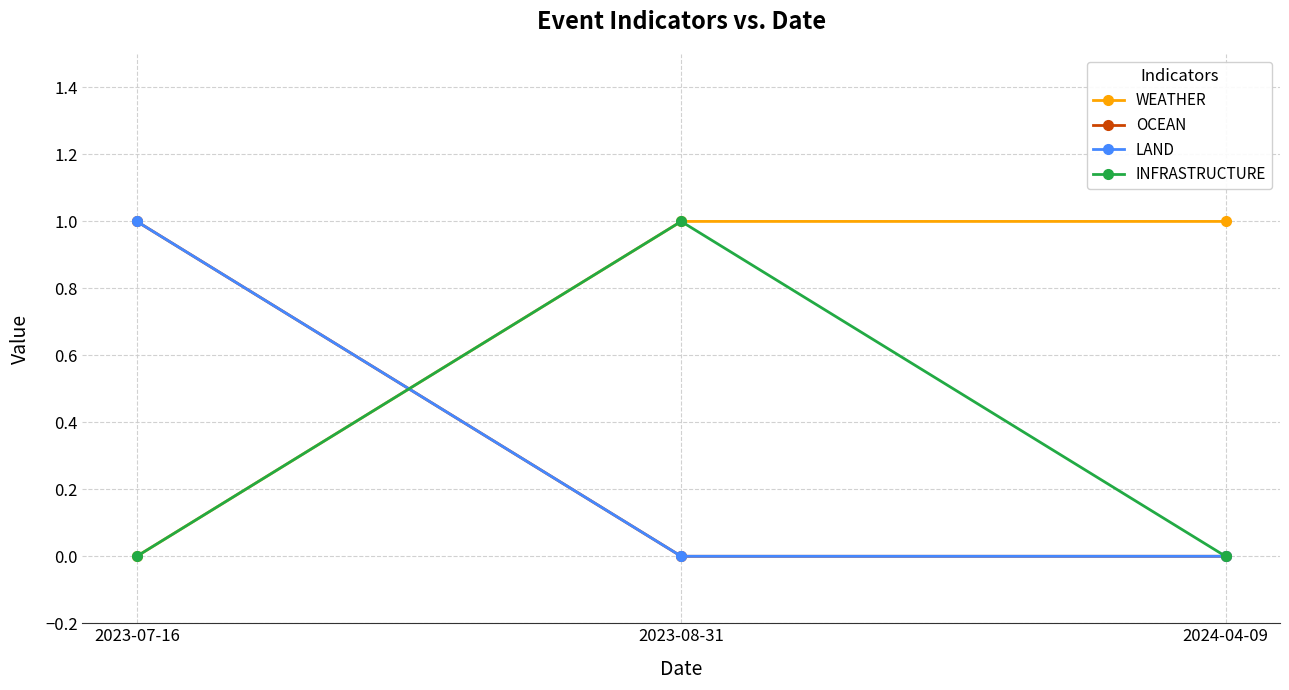

List the series in order of their peak value, highest first.

WEATHER, OCEAN, LAND, INFRASTRUCTURE